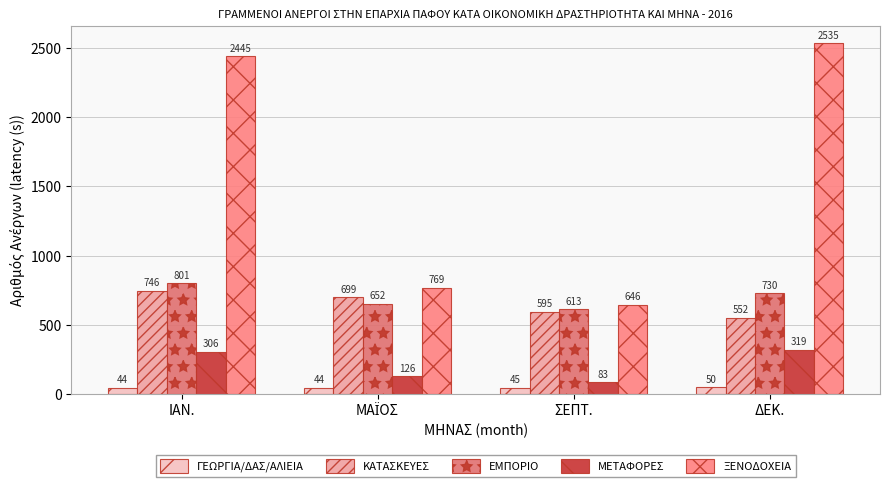

How many bars are there in each group?

5